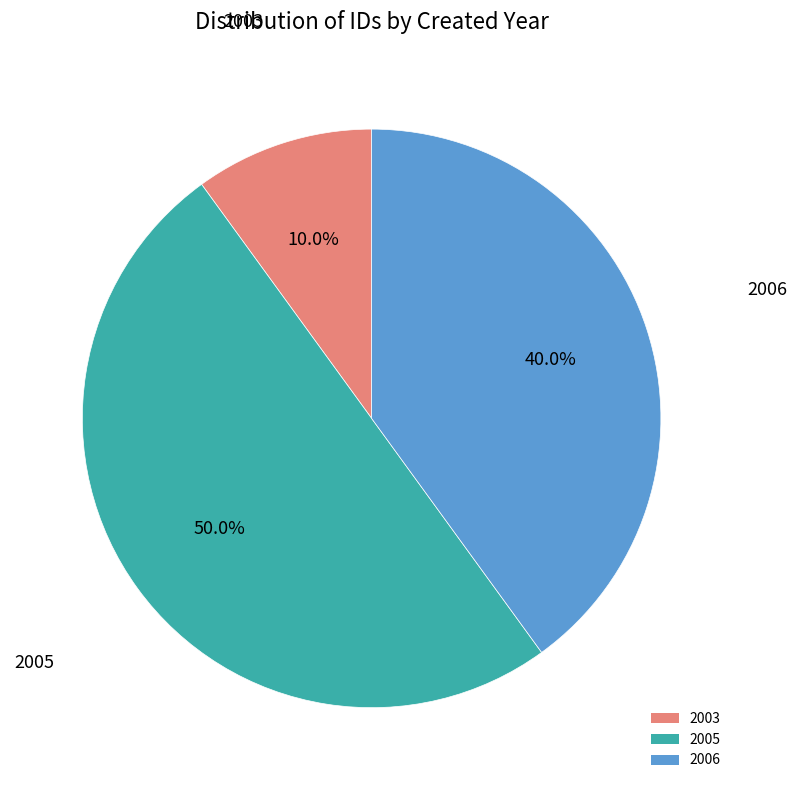

How many segments does this pie chart have?

3